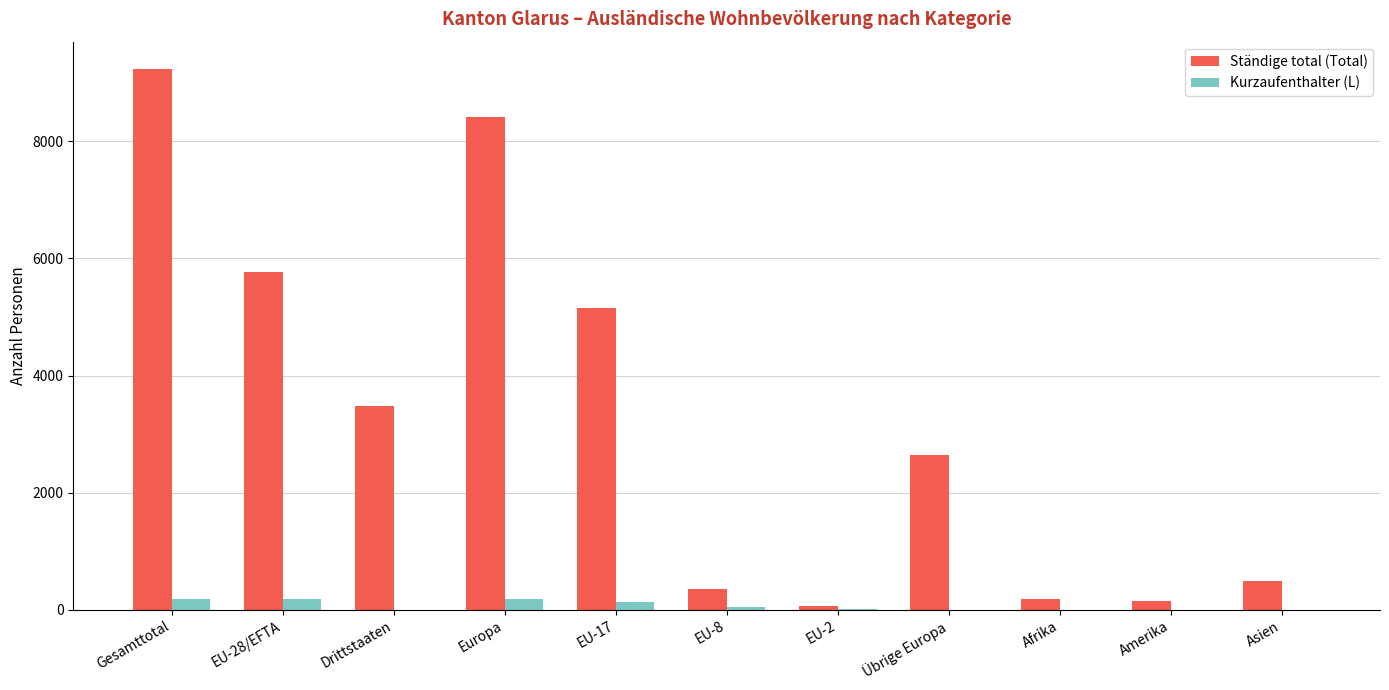

How many data points does each series have?

11